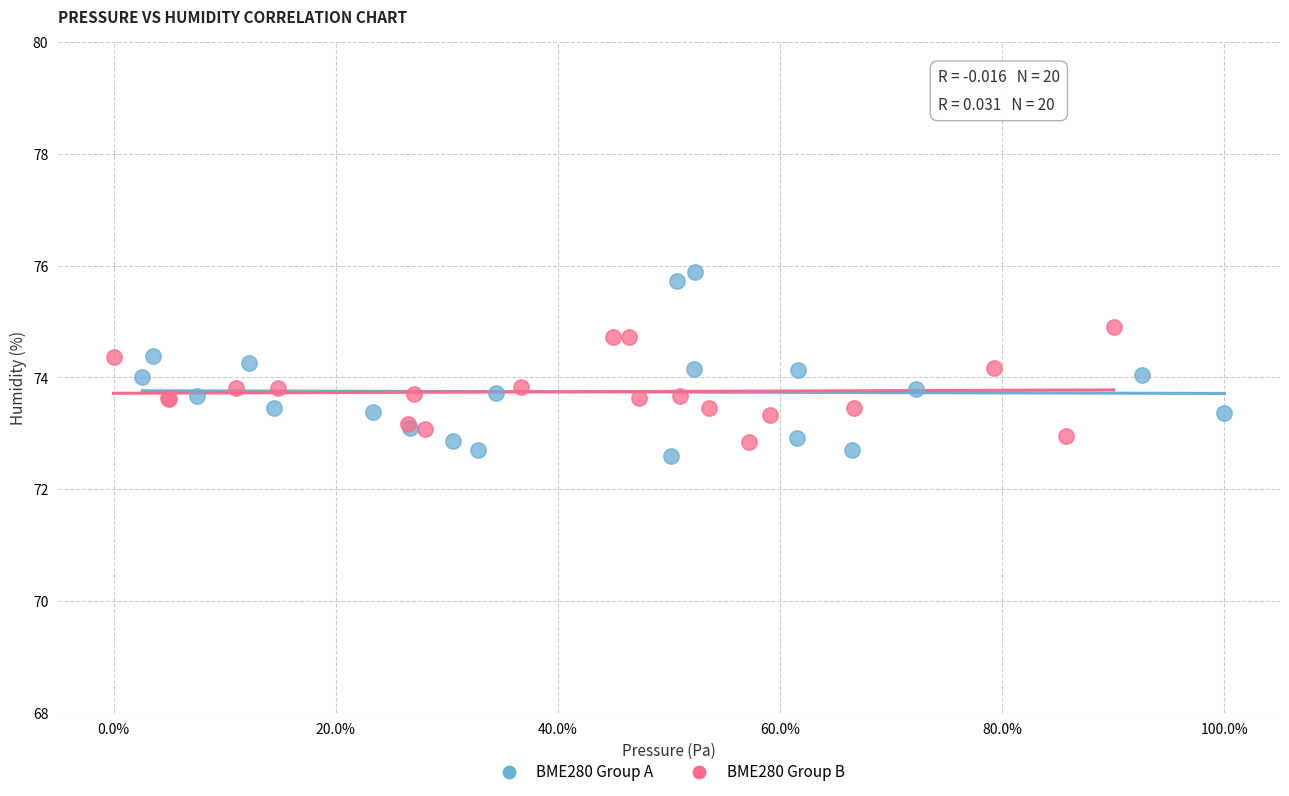

What are all the series names shown in the legend?

BME280 Group A, BME280 Group B